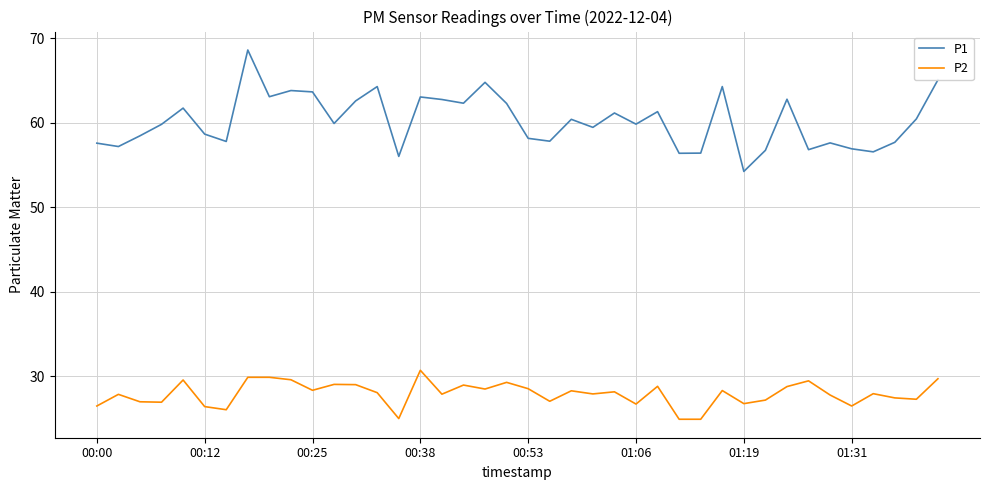

Which series has the largest total across all categories?

P1